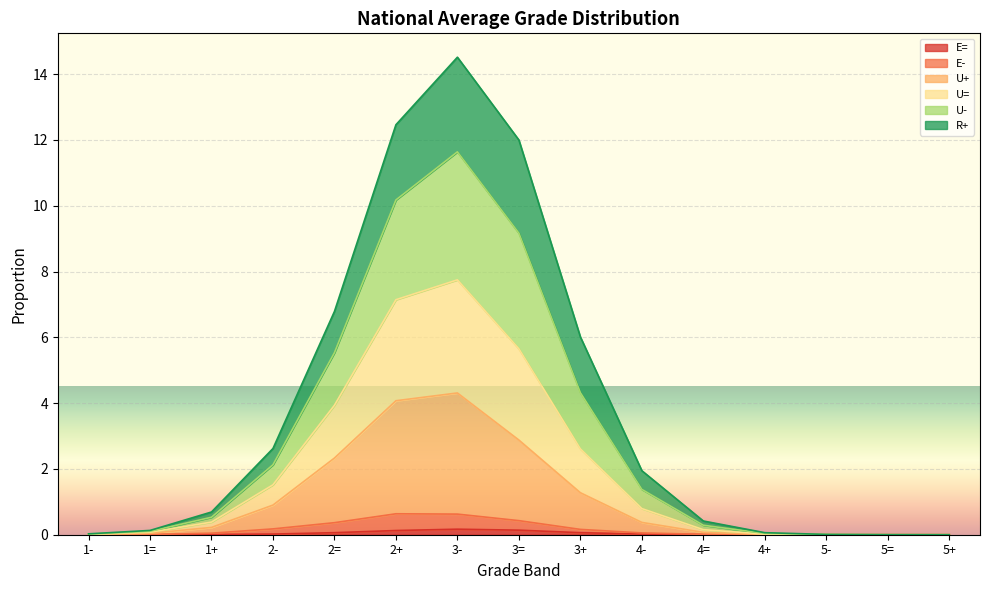

True or false: U= has more than 1 points higher than both neighbors.

False